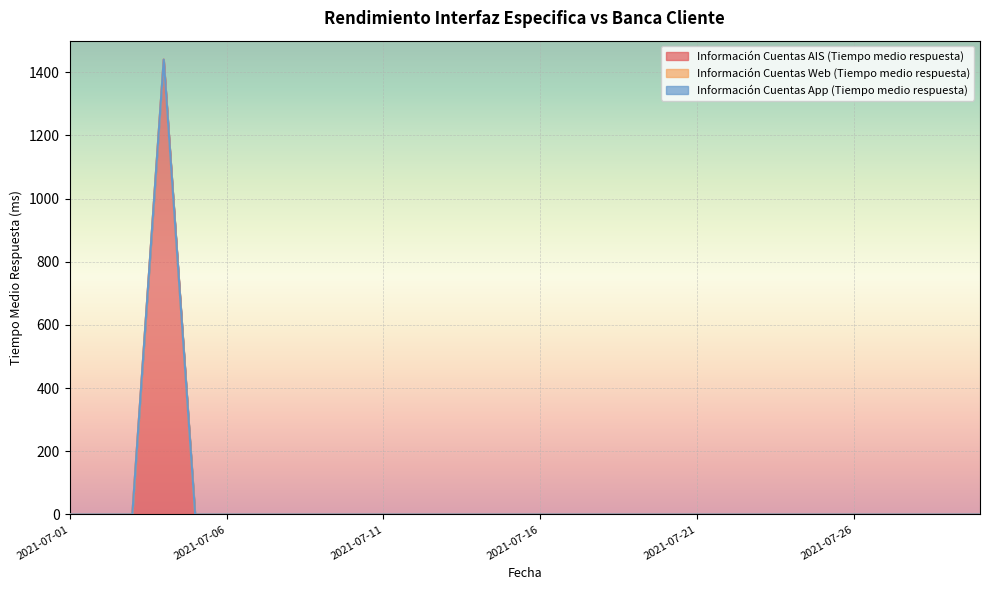

At 2021-07-12, list the series in order from largest to smallest.

Información Cuentas AIS (Tiempo medio respuesta), Información Cuentas Web (Tiempo medio respuesta), Información Cuentas App (Tiempo medio respuesta)